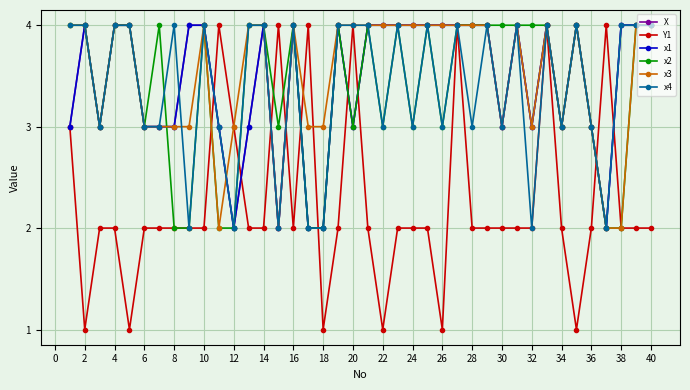

Count the x3 values in the range 3 to 4.

36